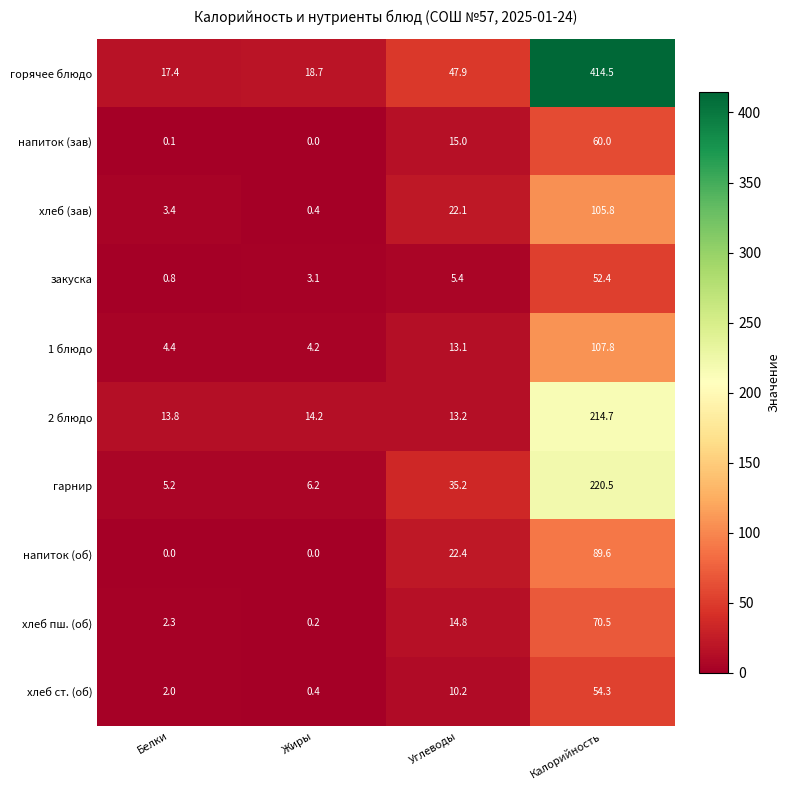

Rank the series by their maximum value, from highest to lowest.

горячее блюдо, гарнир, 2 блюдо, 1 блюдо, хлеб (зав), напиток (об), хлеб пш. (об), напиток (зав), хлеб ст. (об), закуска